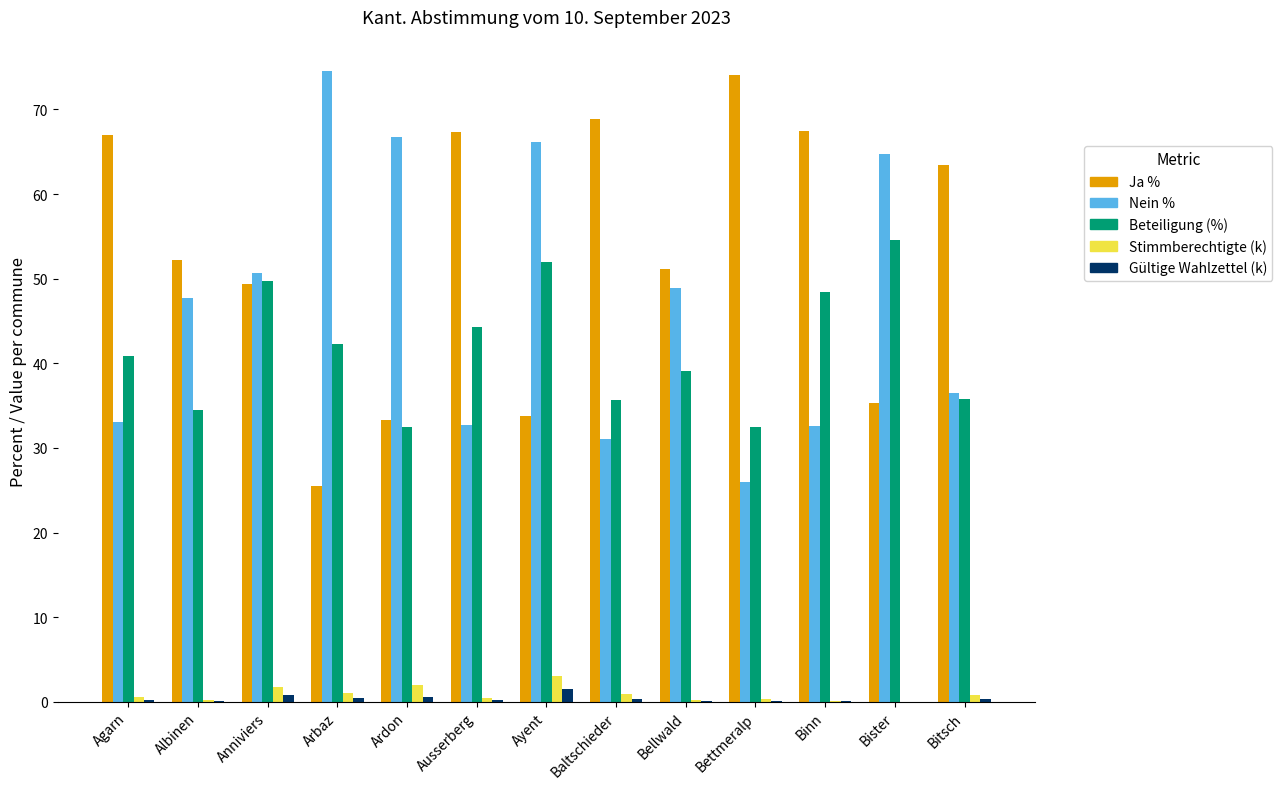

What is the highest value of the Ja % series?

74.0